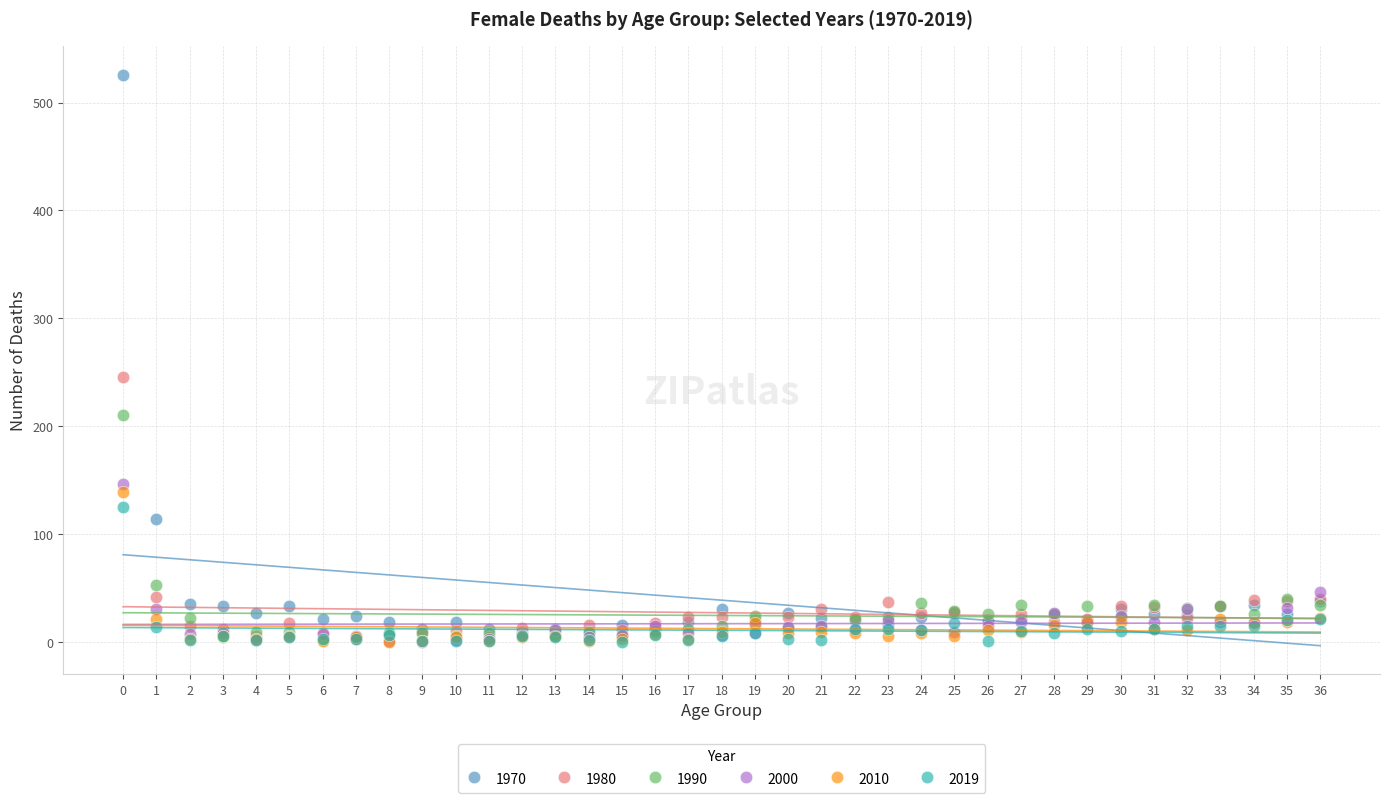

What are all the series names shown in the legend?

1970, 1980, 1990, 2000, 2010, 2019